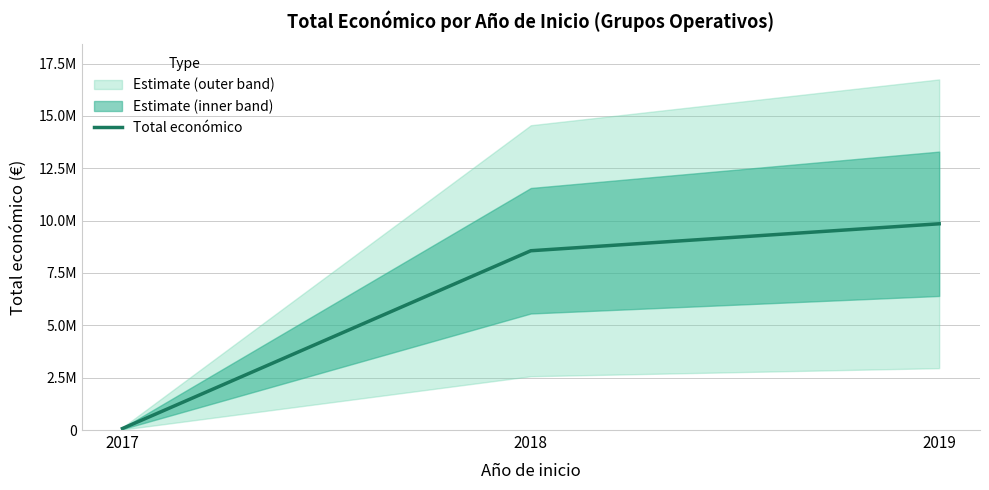

How many values are between 71800 and 9847932?

3